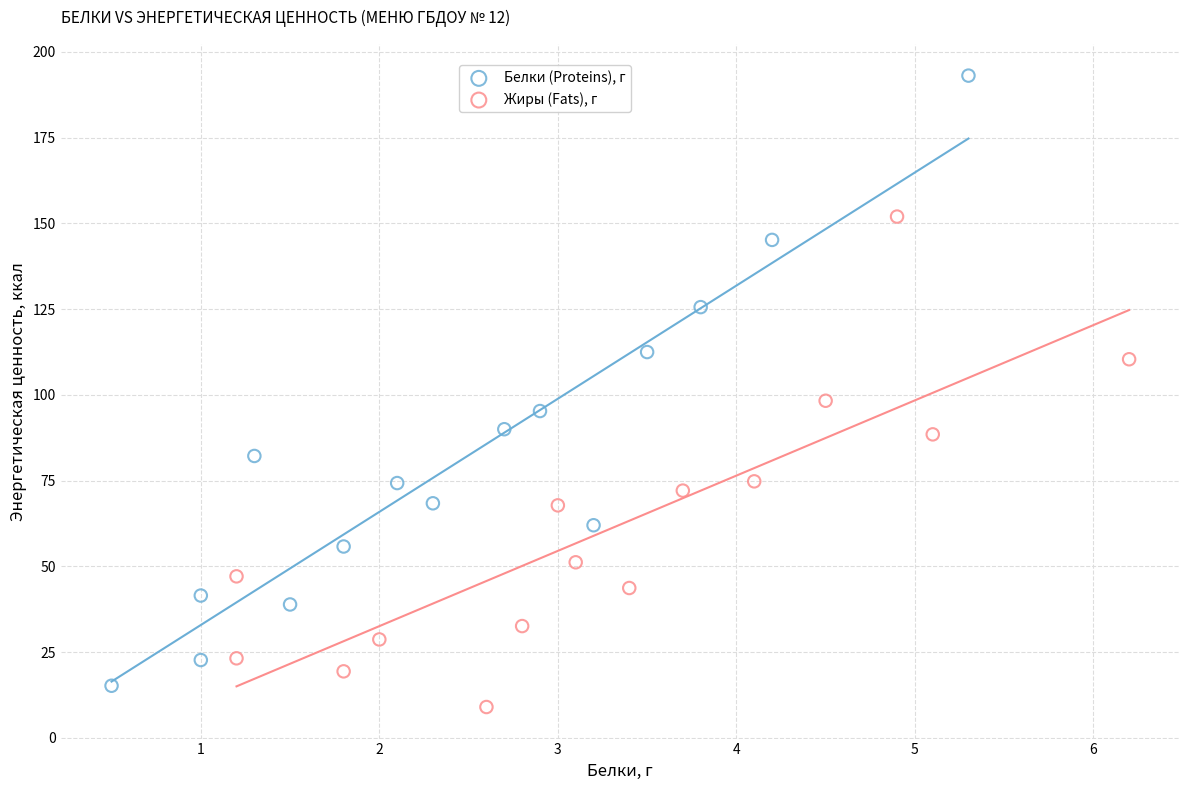

Which series has the largest Y range (max minus min)?

Белки (Proteins), г